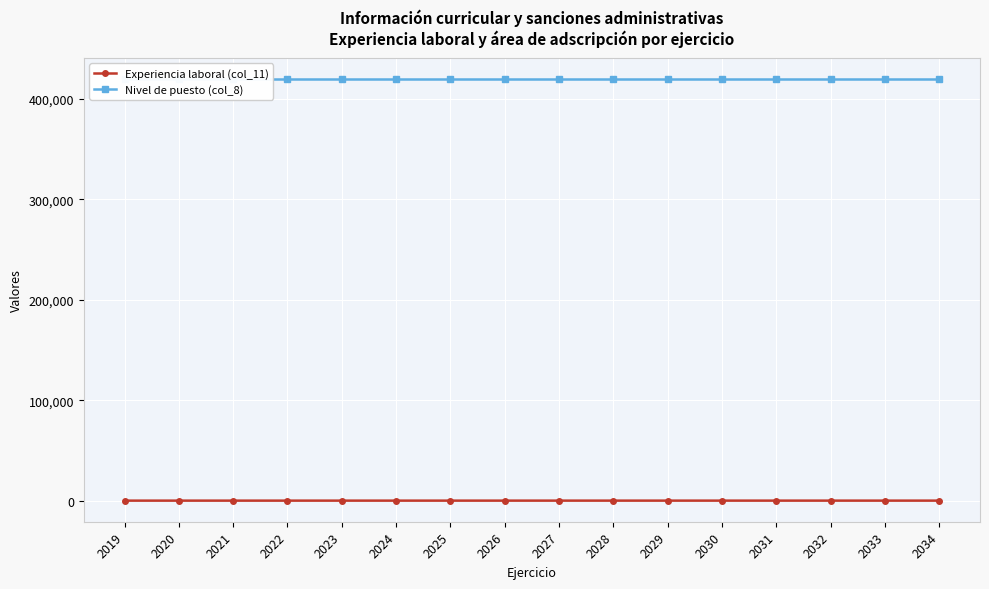

What is the value of the Experiencia laboral (col_11) point at the 3rd from the left?

3